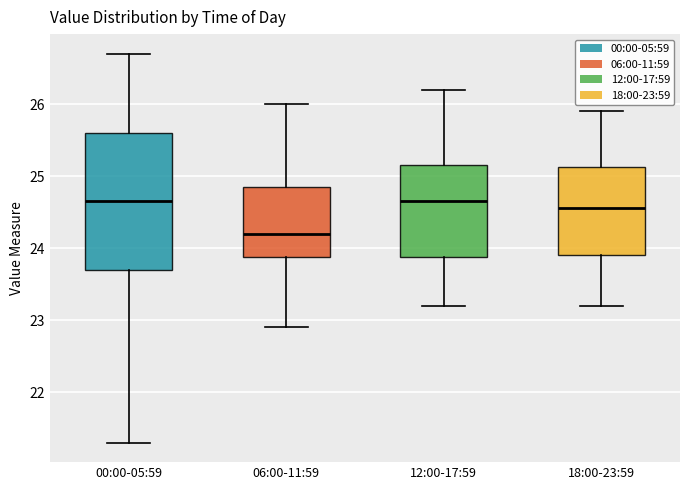

Comparing the boxes themselves (not the whiskers), which one is the tallest?

00:00-05:59